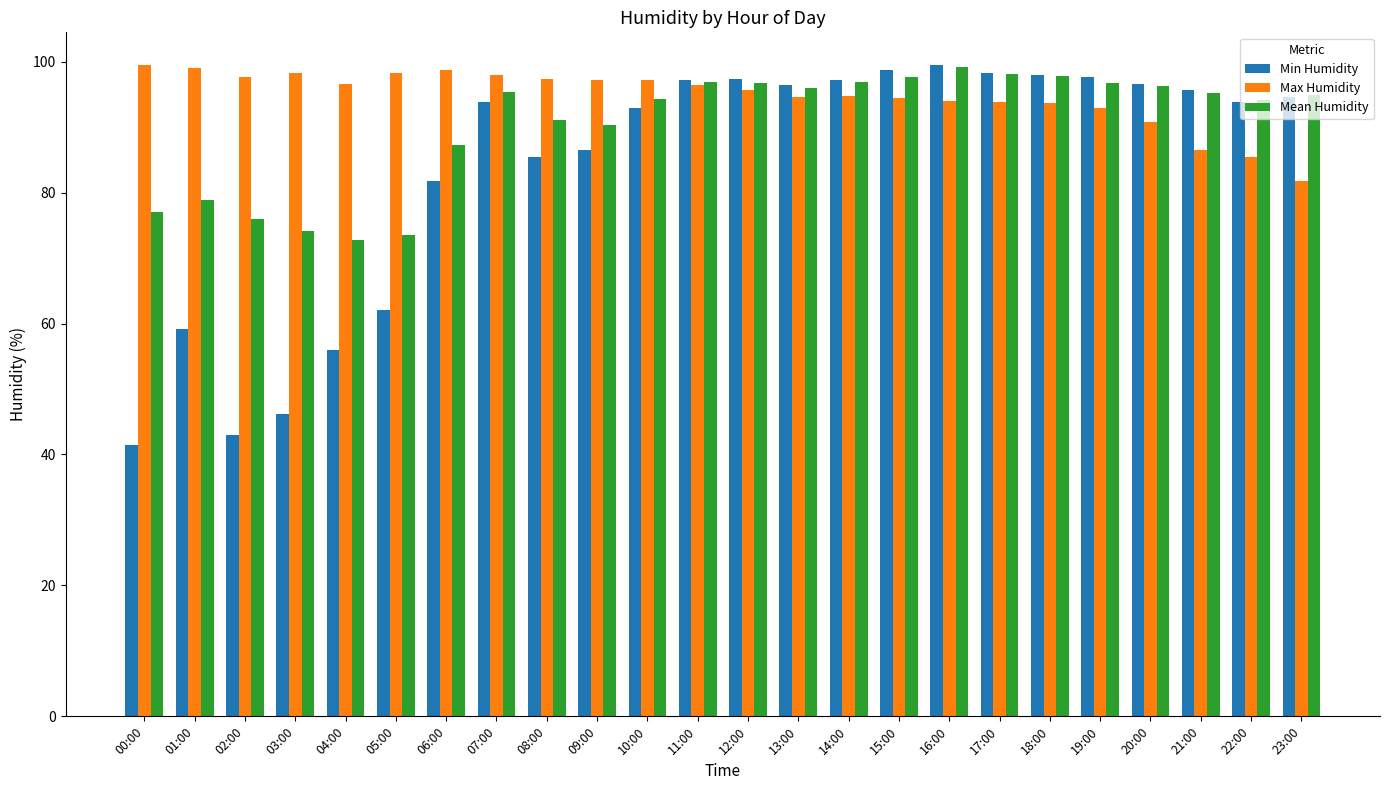

What is the spread (max minus min) of values at 14:00?

2.4